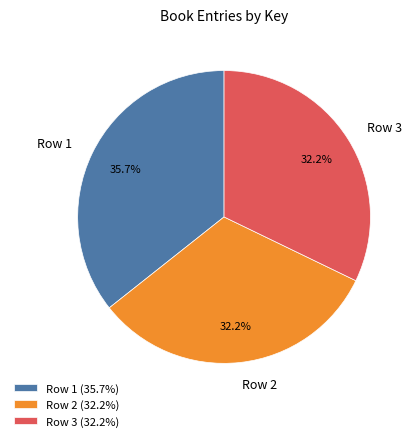

Do Row 1 and Row 2 together represent more than half of the pie?

Yes